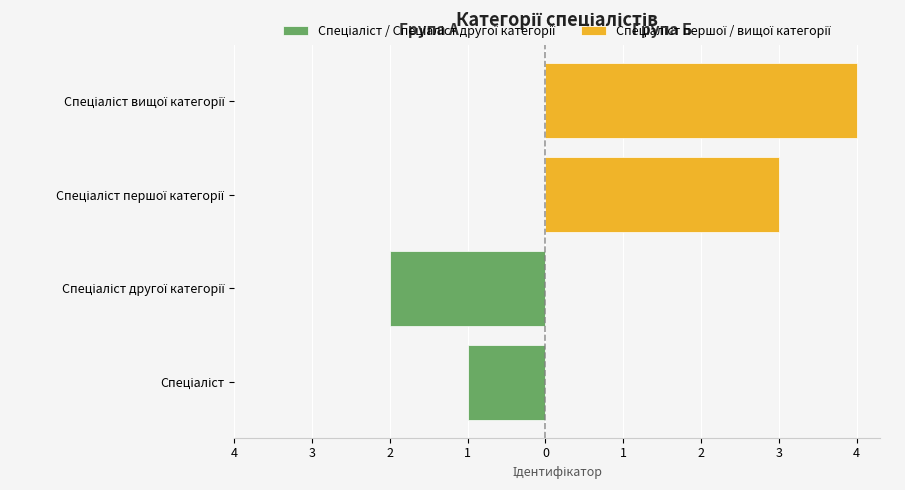

List the series in order of their overall mean, highest first.

Спеціаліст першої / вищої категорії, Спеціаліст / Спеціаліст другої категорії